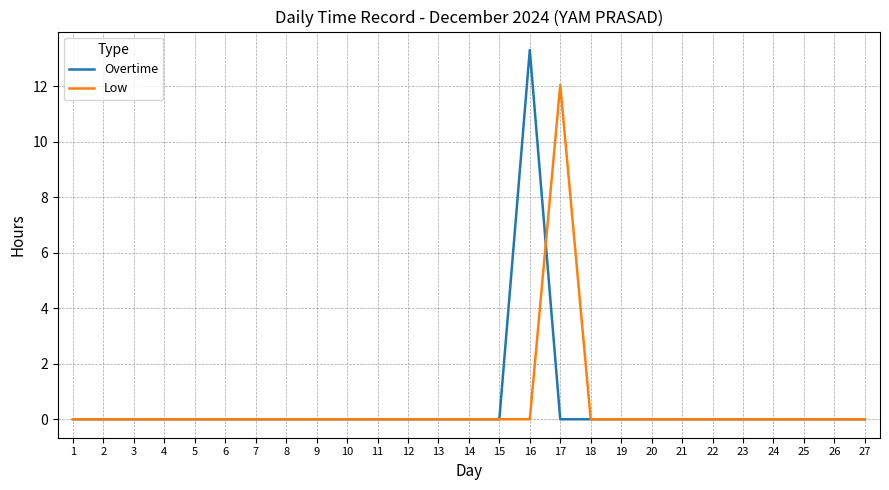

Rank the series by their maximum value, from lowest to highest.

Low, Overtime